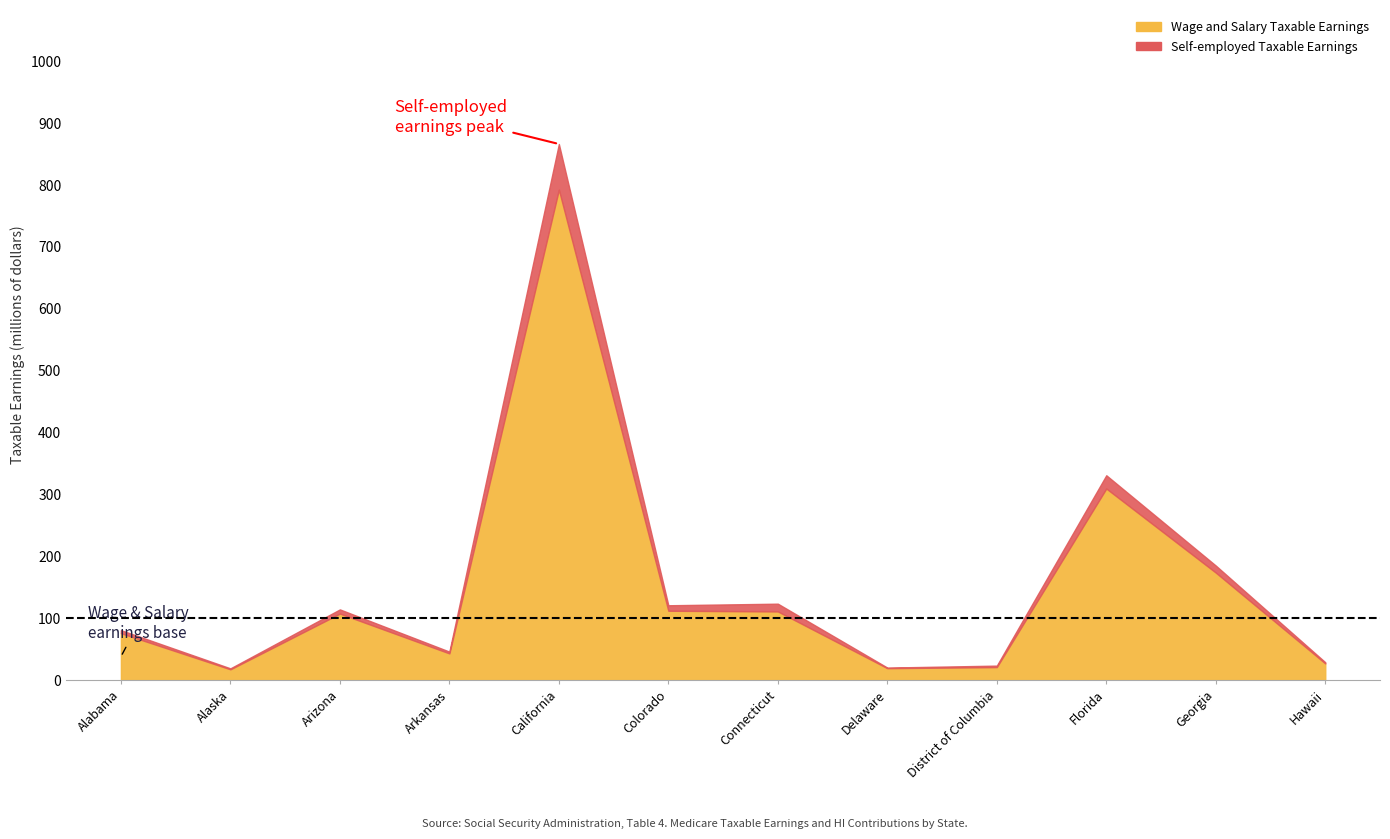

True or false: Self-employed HI and Self-employed Taxable Earnings intersect in this chart.

False